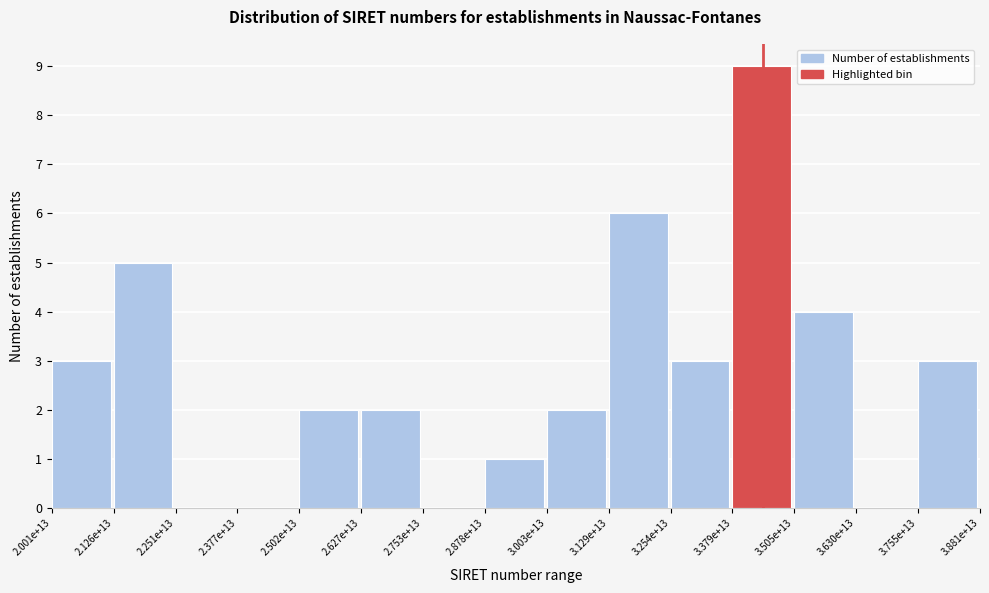

Reading left to right, extract all data points from this chart.

2.001e+13=3	2.126e+13=5	2.251e+13=0	2.377e+13=0	2.502e+13=2	2.627e+13=2	2.753e+13=0	2.878e+13=1	3.003e+13=2	3.129e+13=6	3.254e+13=3	3.379e+13=9	3.505e+13=4	3.630e+13=0	3.755e+13=3